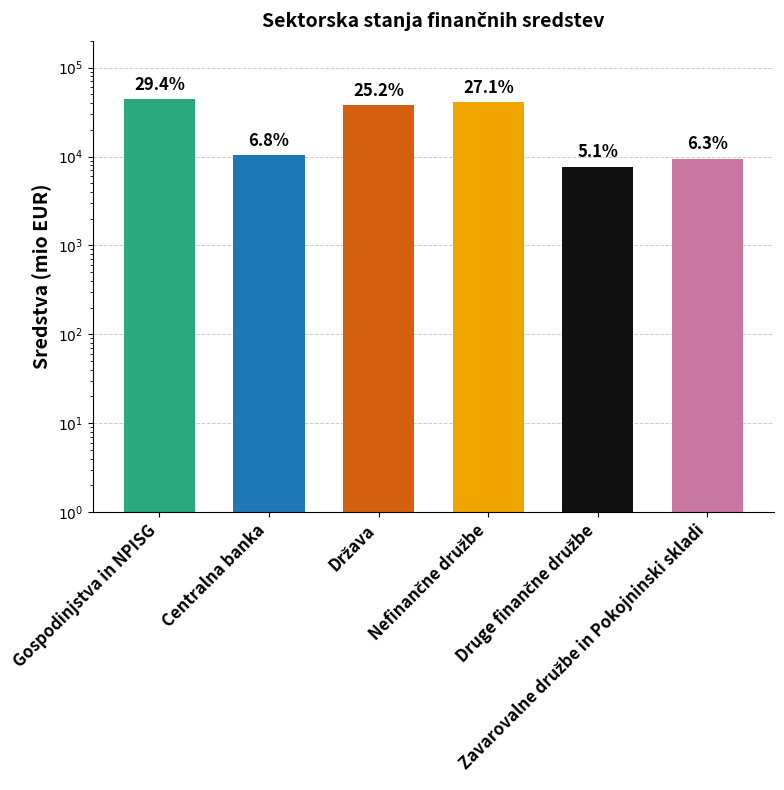

What is the greatest value displayed?

44203.8